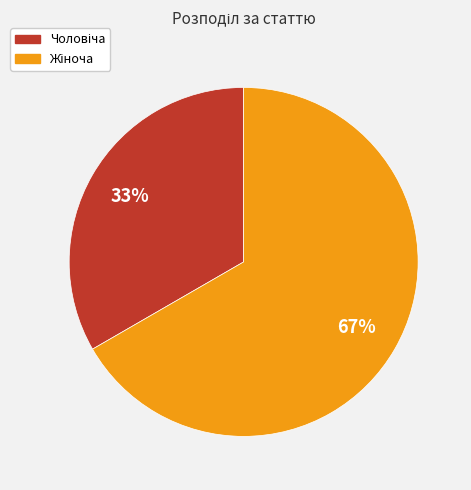

To the nearest percent, what is the average slice percentage?

50%